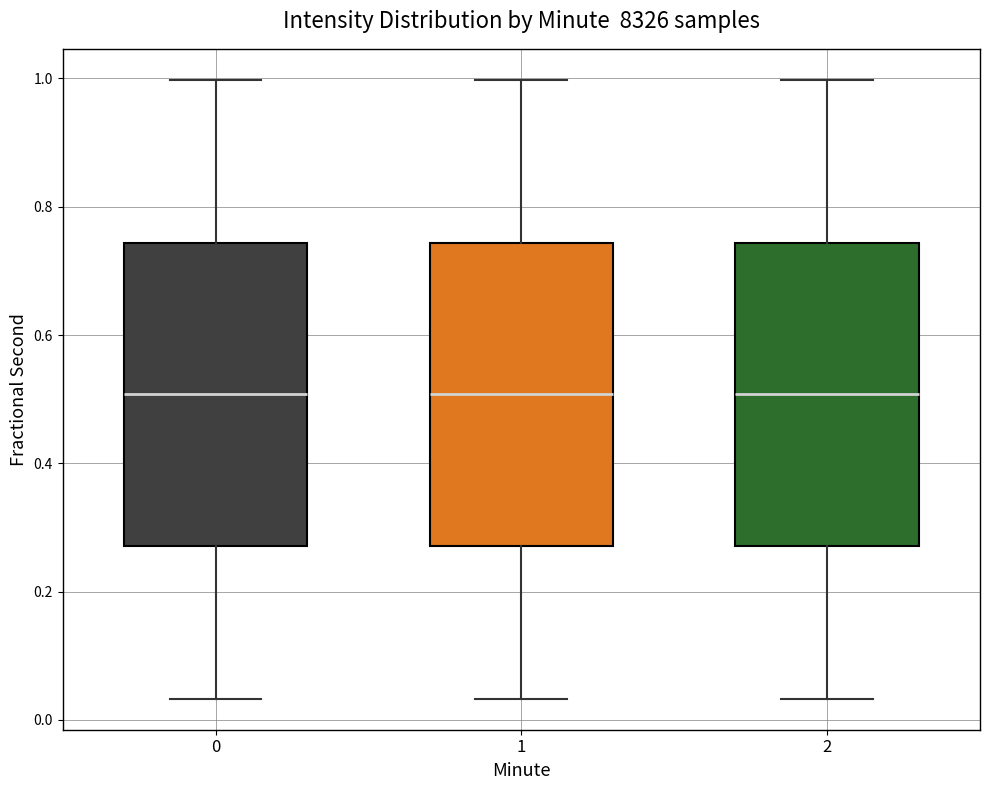

Reading left to right, read every box against the y-axis: the position of its median line, the range the box covers, and the ends of its whiskers. The values are not printed on the chart, so give them approximately, as read against the axis.

0: median 0.50, box 0.28 to 0.74, whiskers 0.04 to 1.00
1: median 0.50, box 0.28 to 0.74, whiskers 0.04 to 1.00
2: median 0.50, box 0.28 to 0.74, whiskers 0.04 to 1.00